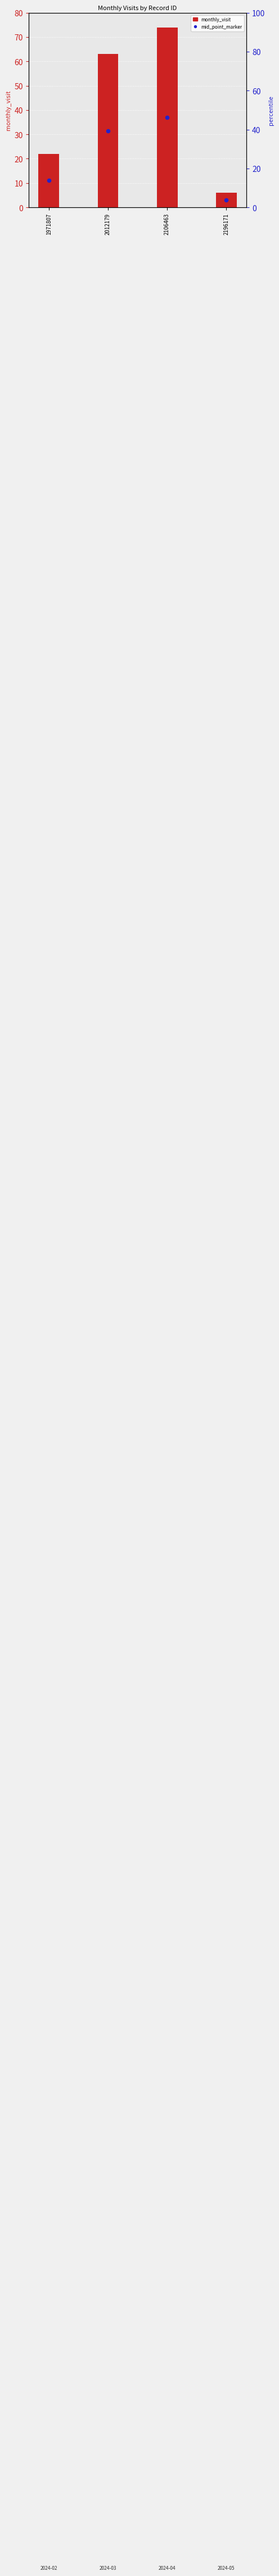

What is the total value across all series at 1971807?

33.0